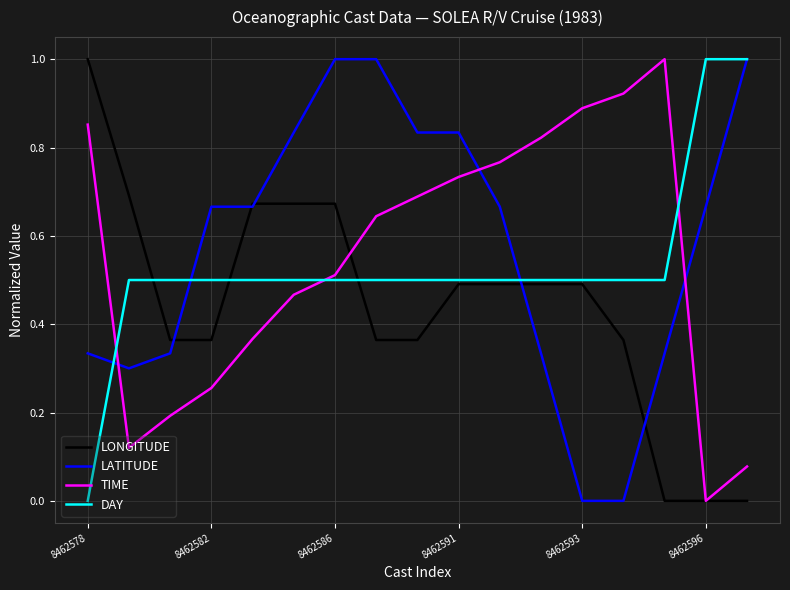

How many times do TIME and LATITUDE cross each other?

3